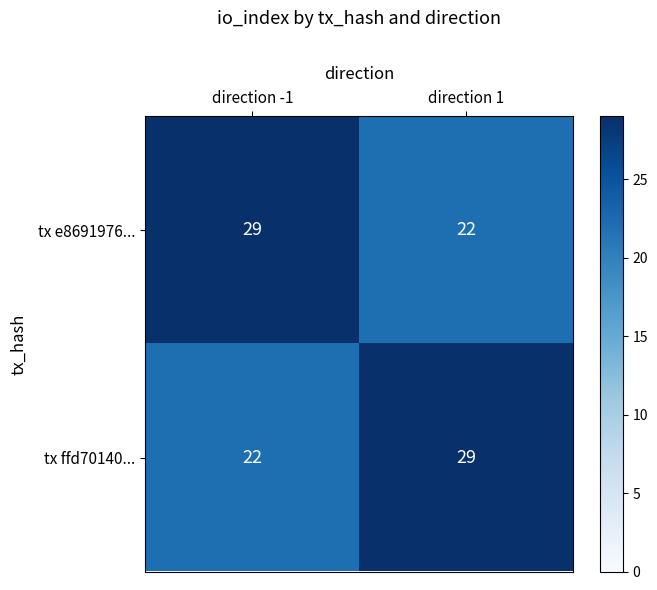

How many data points does each series have?

2